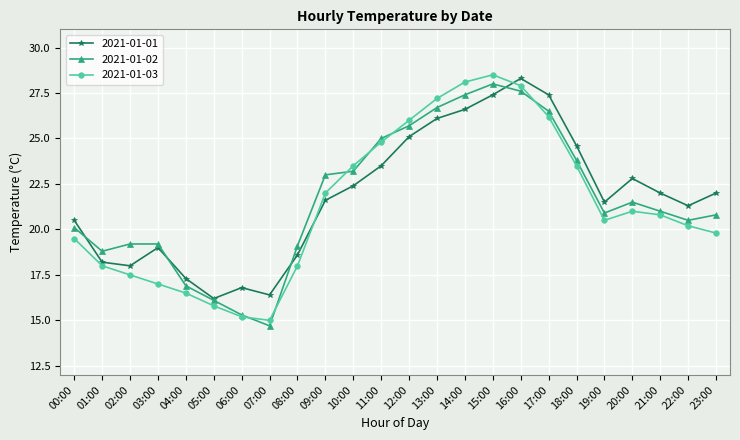

Which series ends up on top after the final intersection of 2021-01-01 and 2021-01-02?

2021-01-01